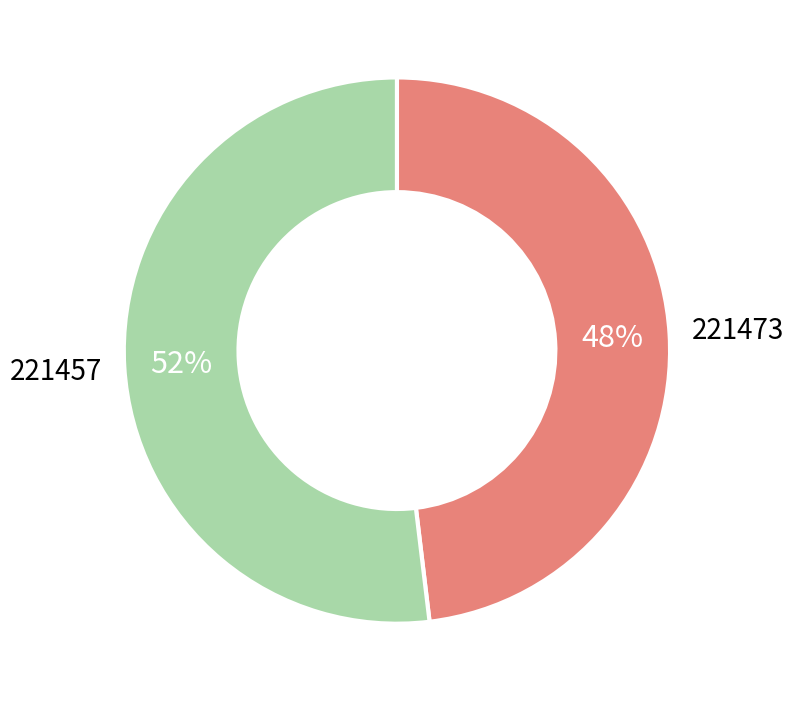

Which slice is the smallest?

221473